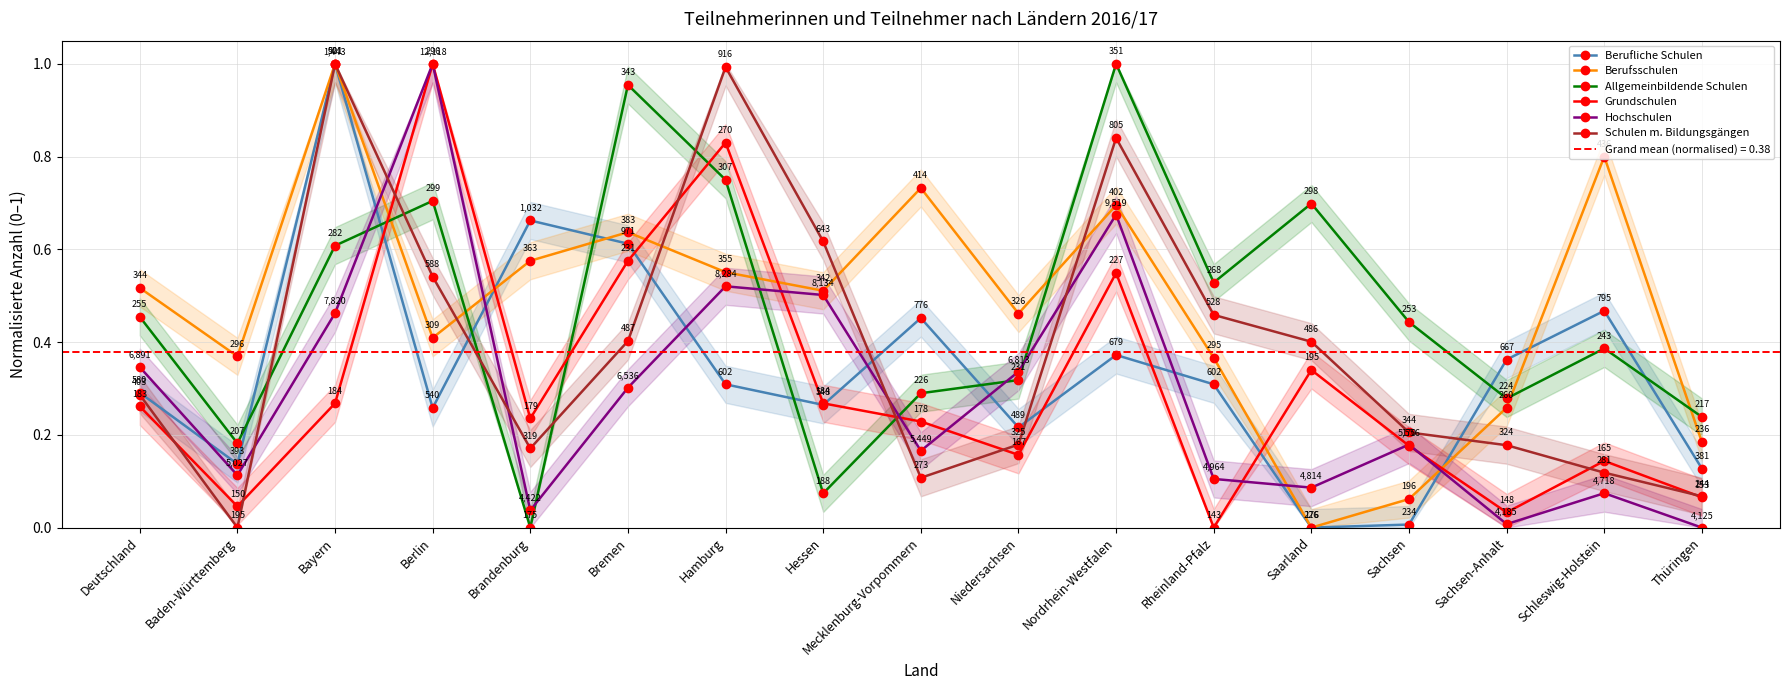

True or false: Schulen m. Bildungsgängen and Allgemeinbildende Schulen cross at least once.

True